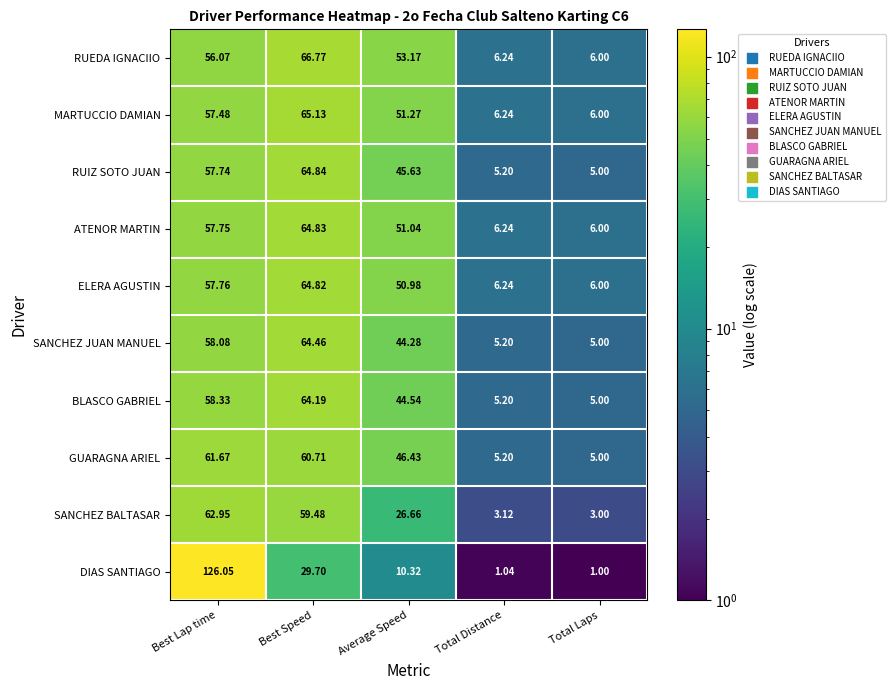

Which series changed the most between Average Speed and Total Laps?

RUEDA IGNACIIO